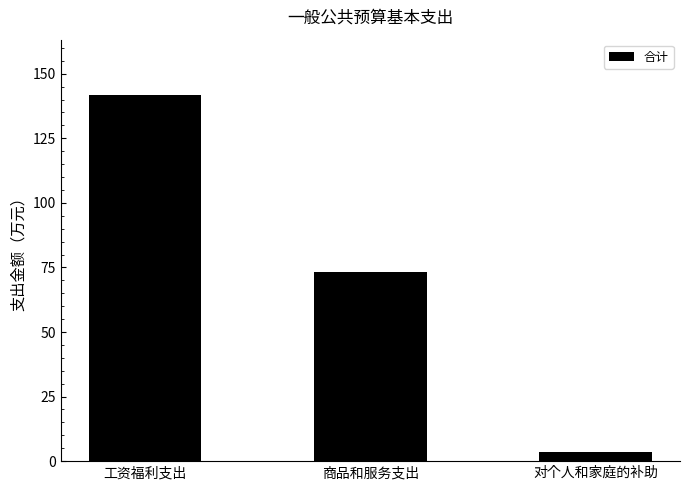

Reading left to right, what are all the values shown in this chart?

工资福利支出=141.9	商品和服务支出=73.2	对个人和家庭的补助=3.6